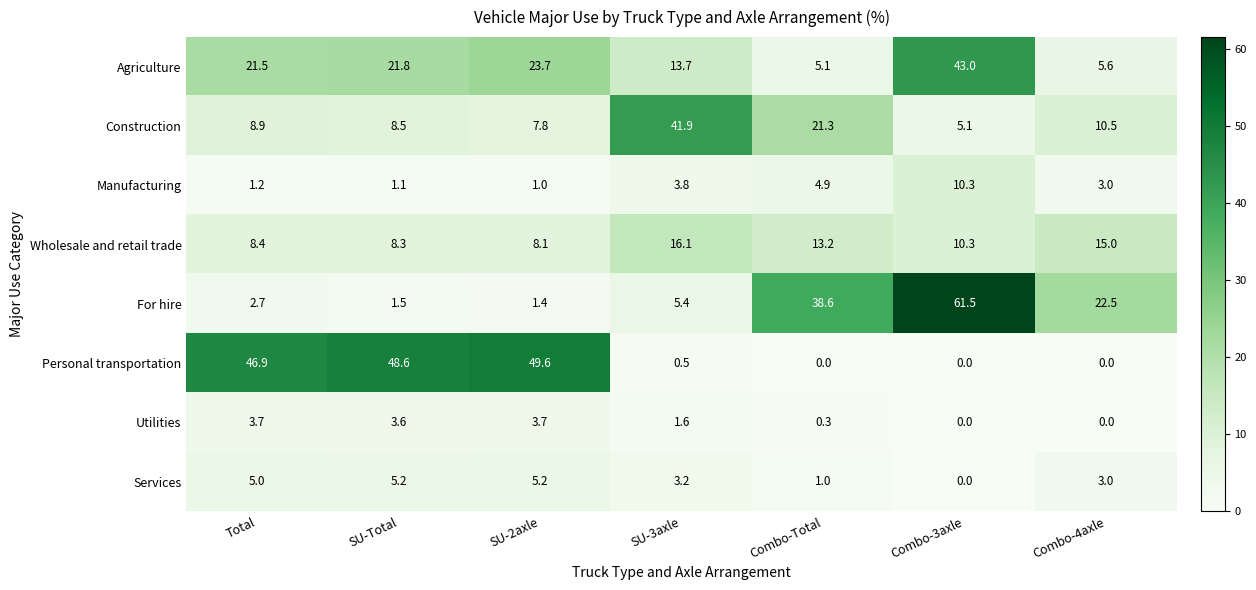

What is the highest value of the Services series?

5.2